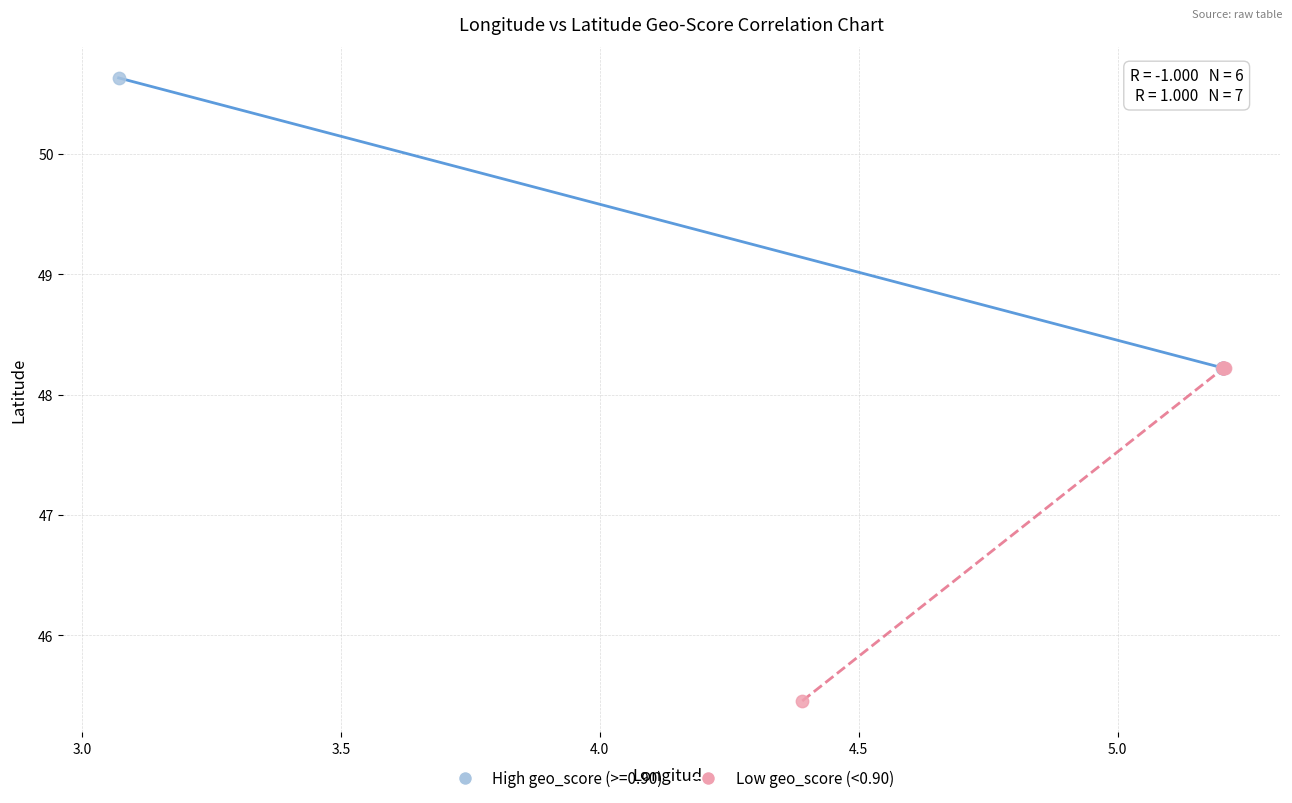

Which series reaches the maximum Y coordinate?

High geo_score (>=0.90)